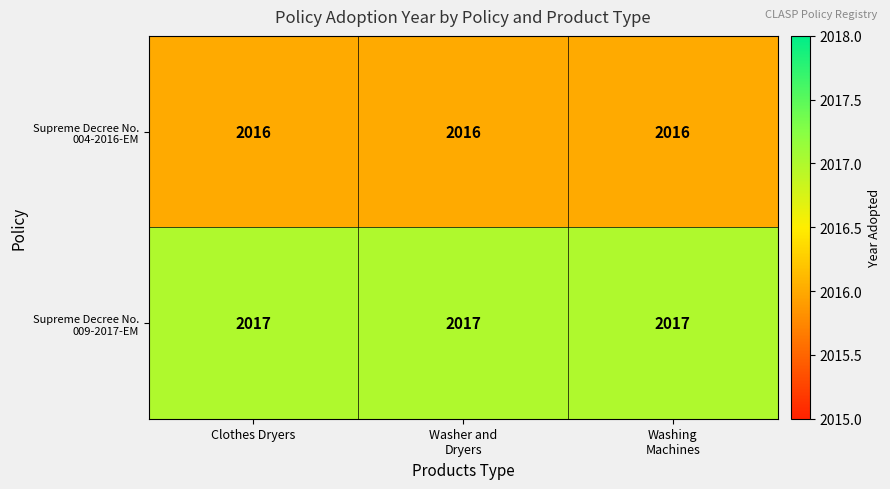

What is the minimum value shown in the chart?

2016